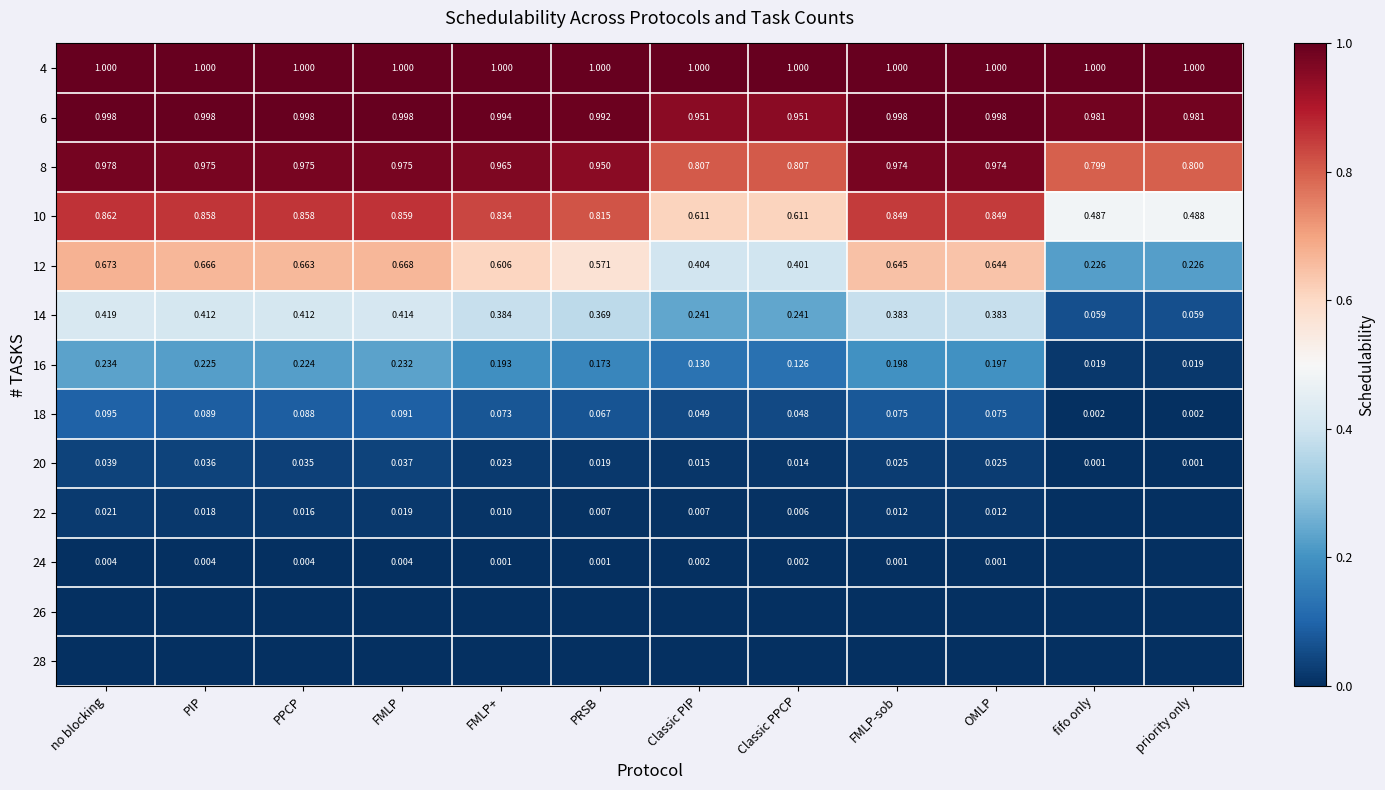

What is the greatest value displayed?

1.0